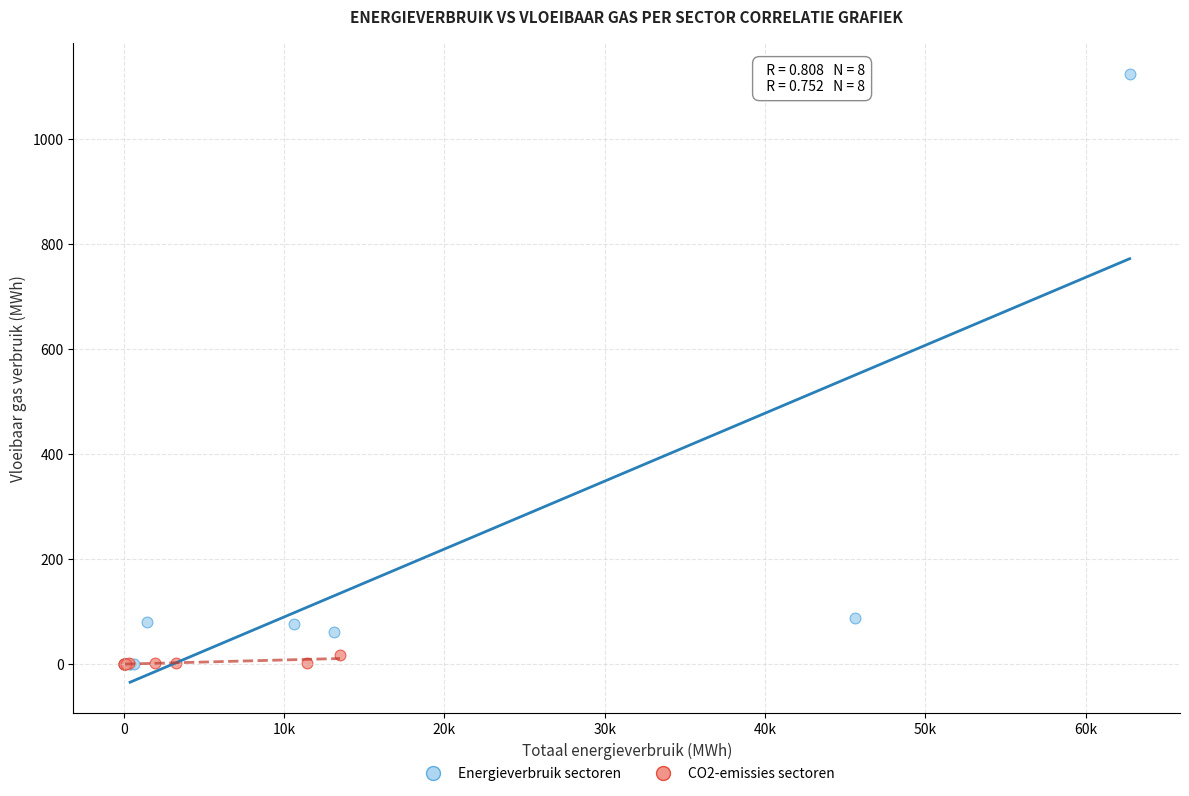

Which series reaches the maximum Y coordinate?

Energieverbruik sectoren